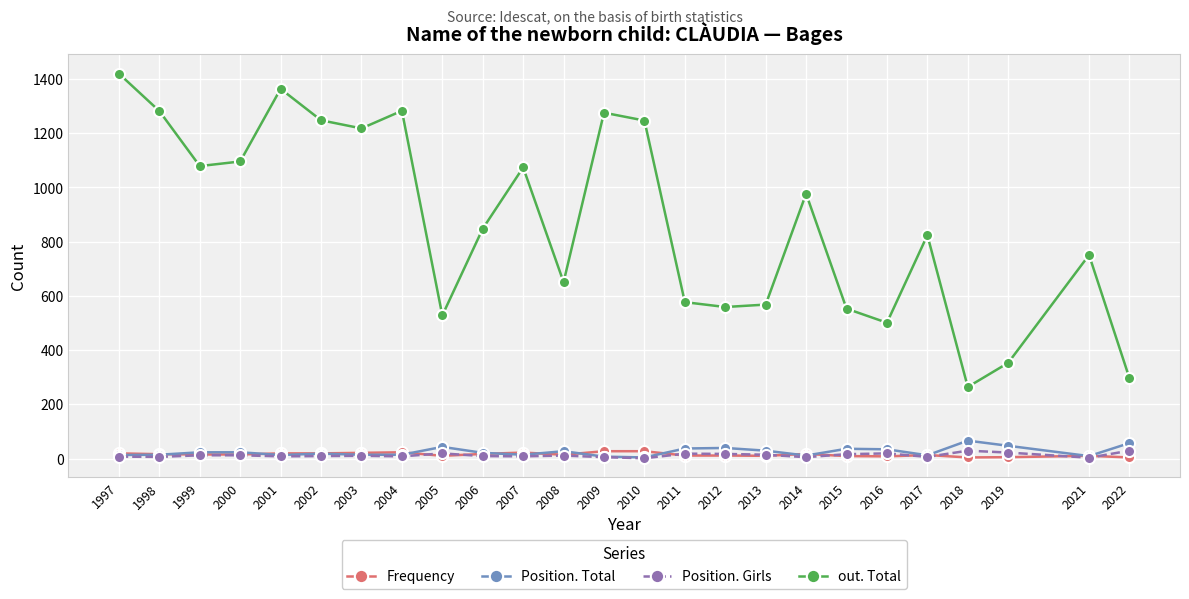

What is the maximum value for Frequency?

27